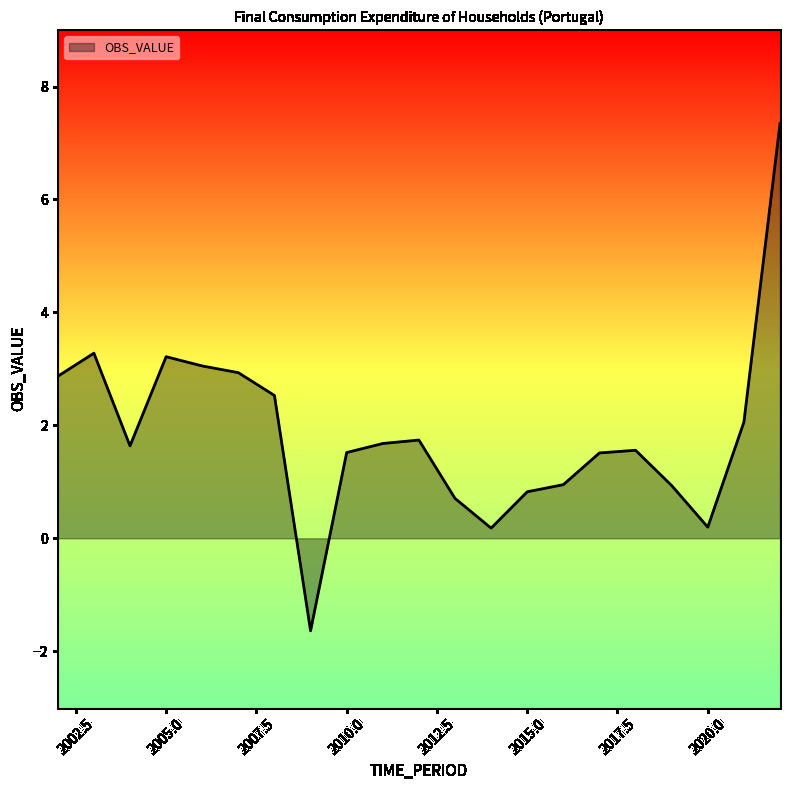

What is the smallest value displayed?

-1.6